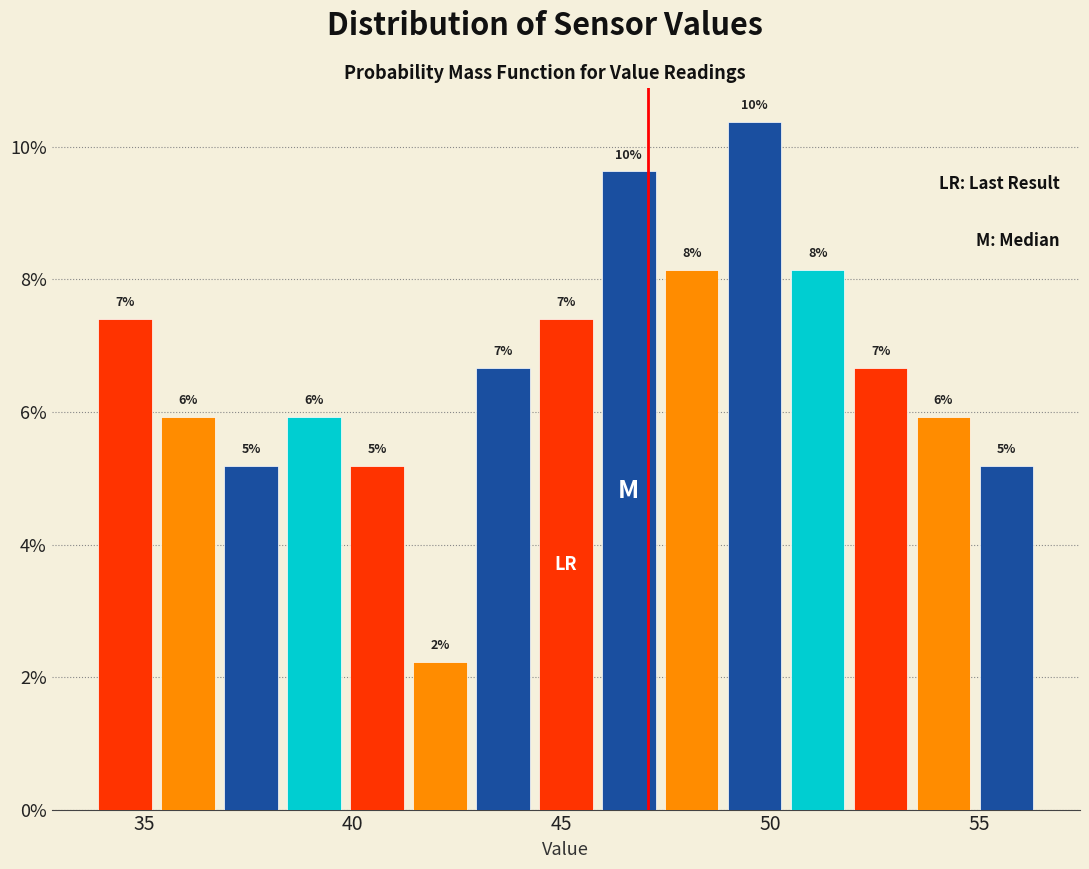

Around what value on the x-axis is the tallest bar? Give the approximate position of its centre, as read against the axis.

49.5